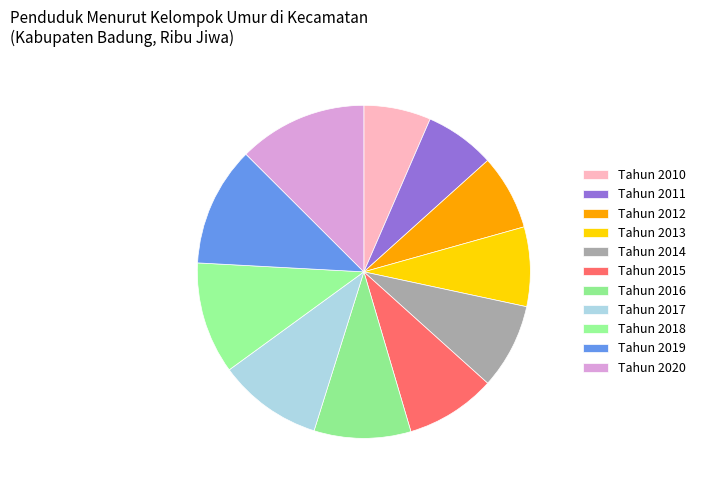

Do Tahun 2016 and Tahun 2018 together represent more than half of the pie?

No